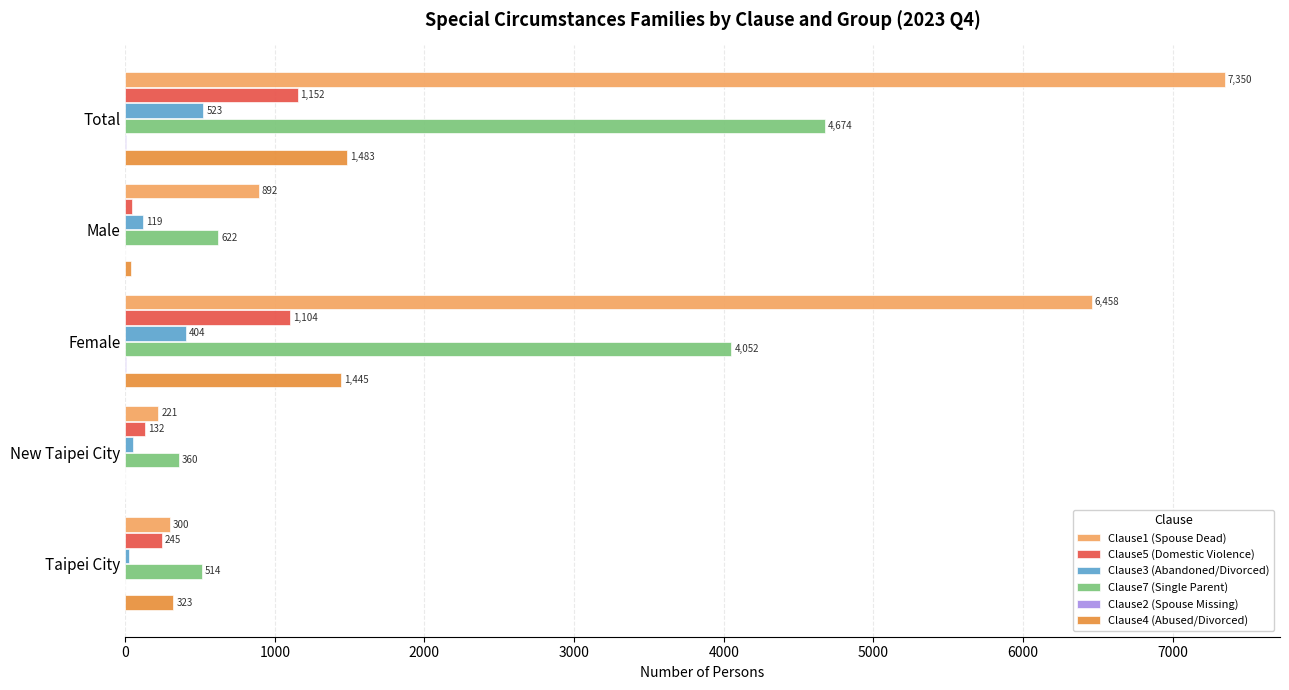

Between Total and New Taipei City, which series saw the biggest shift?

Clause1 (Spouse Dead)